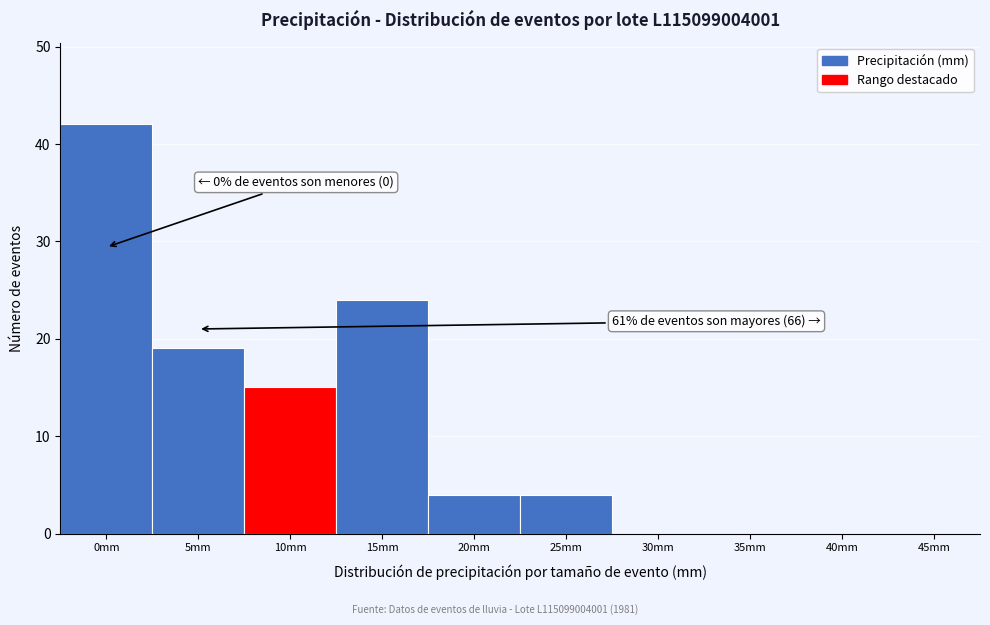

Reading right to left, list all the values displayed in this chart.

45mm=0	40mm=0	35mm=0	30mm=0	25mm=4	20mm=4	15mm=24	10mm=15	5mm=19	0mm=42